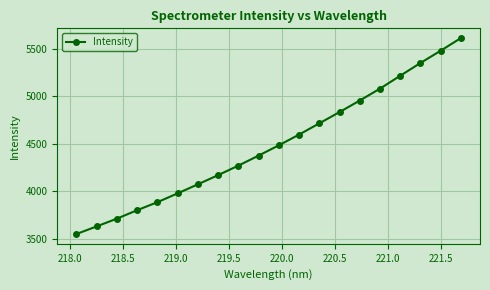

What is the minimum value shown in the chart?

3547.5